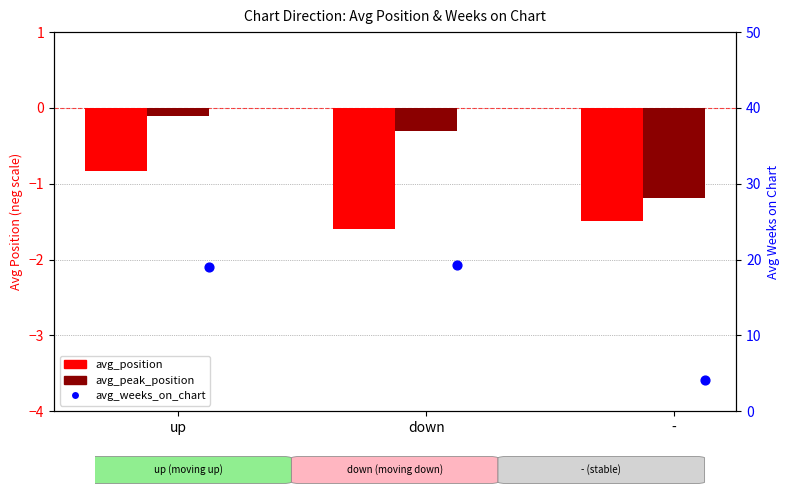

Which series contains the lowest Y value?

avg_position